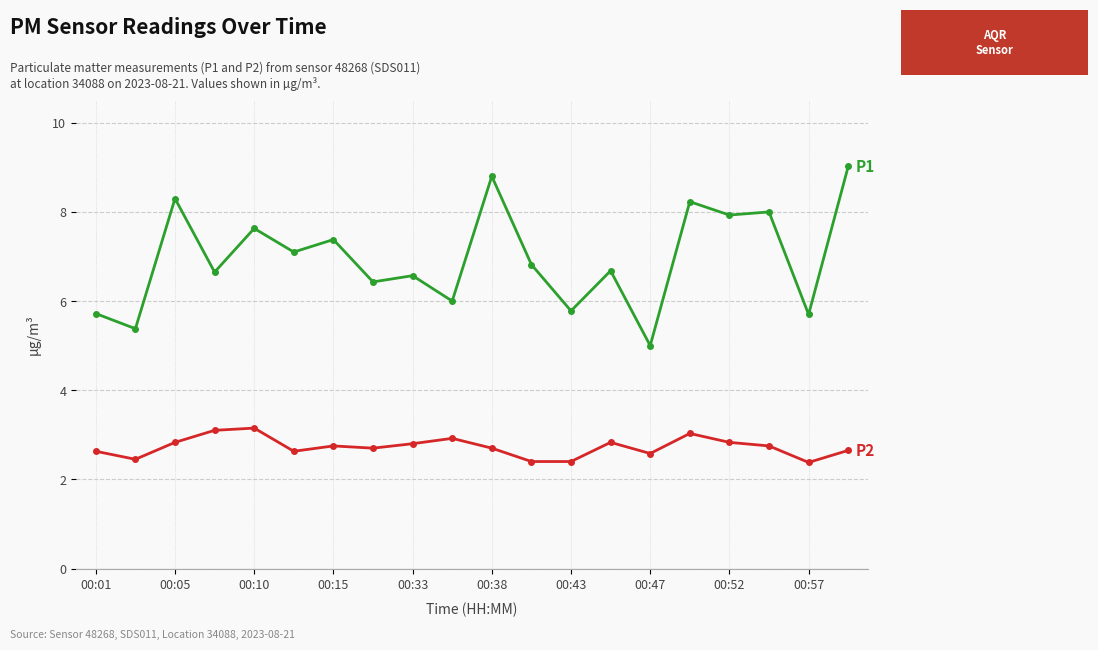

What is the minimum value shown in the chart?

2.4